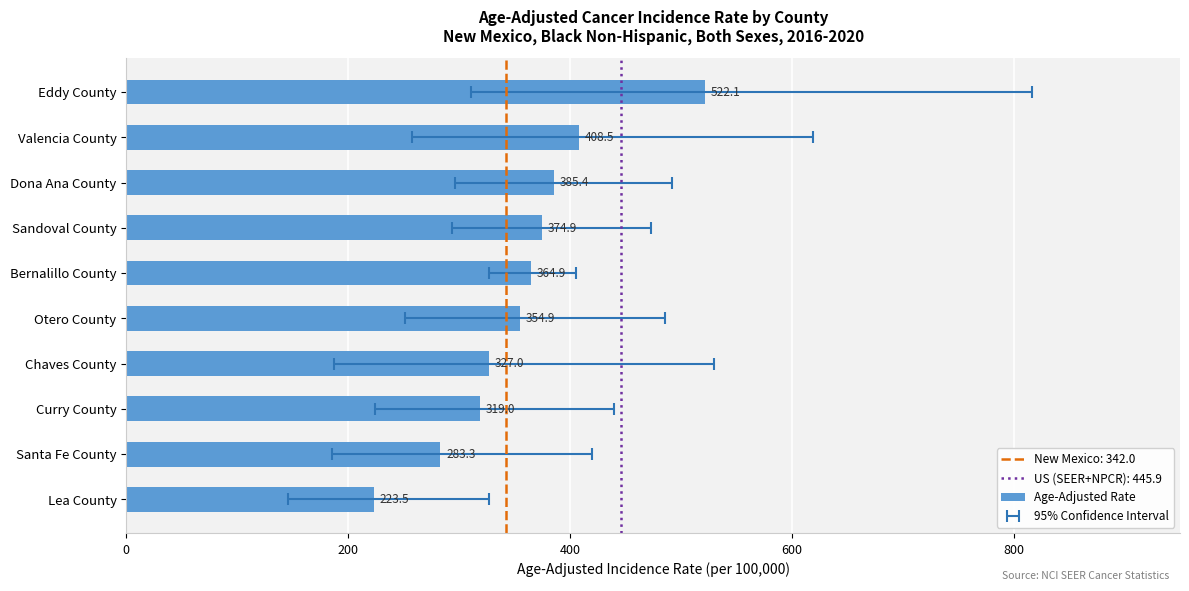

Reading left to right, what are all the values shown in this chart?

522.1	408.5	385.4	374.9	364.9	354.9	327.0	319.0	283.3	223.5